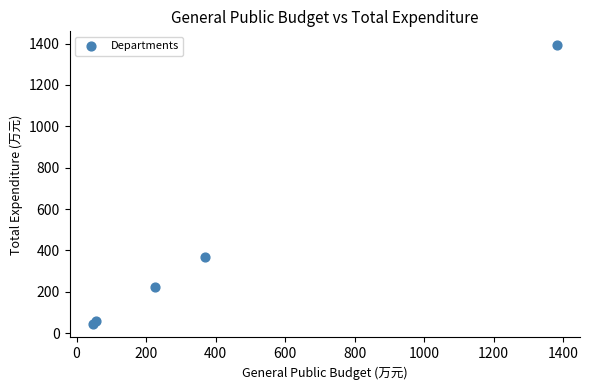

What Y value in the scatter plot is closest to 719?

370.5